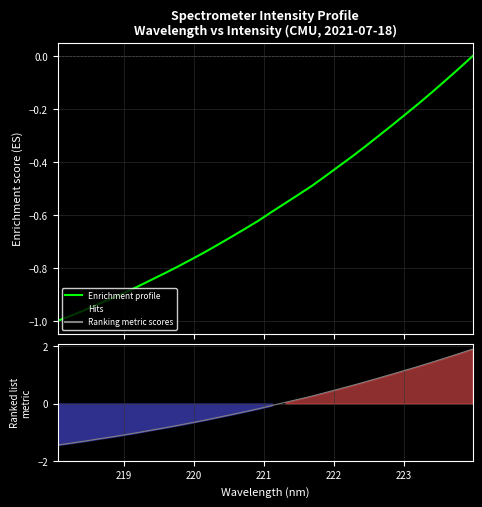

True or false: Enrichment profile has more than 0 interior local peaks.

False